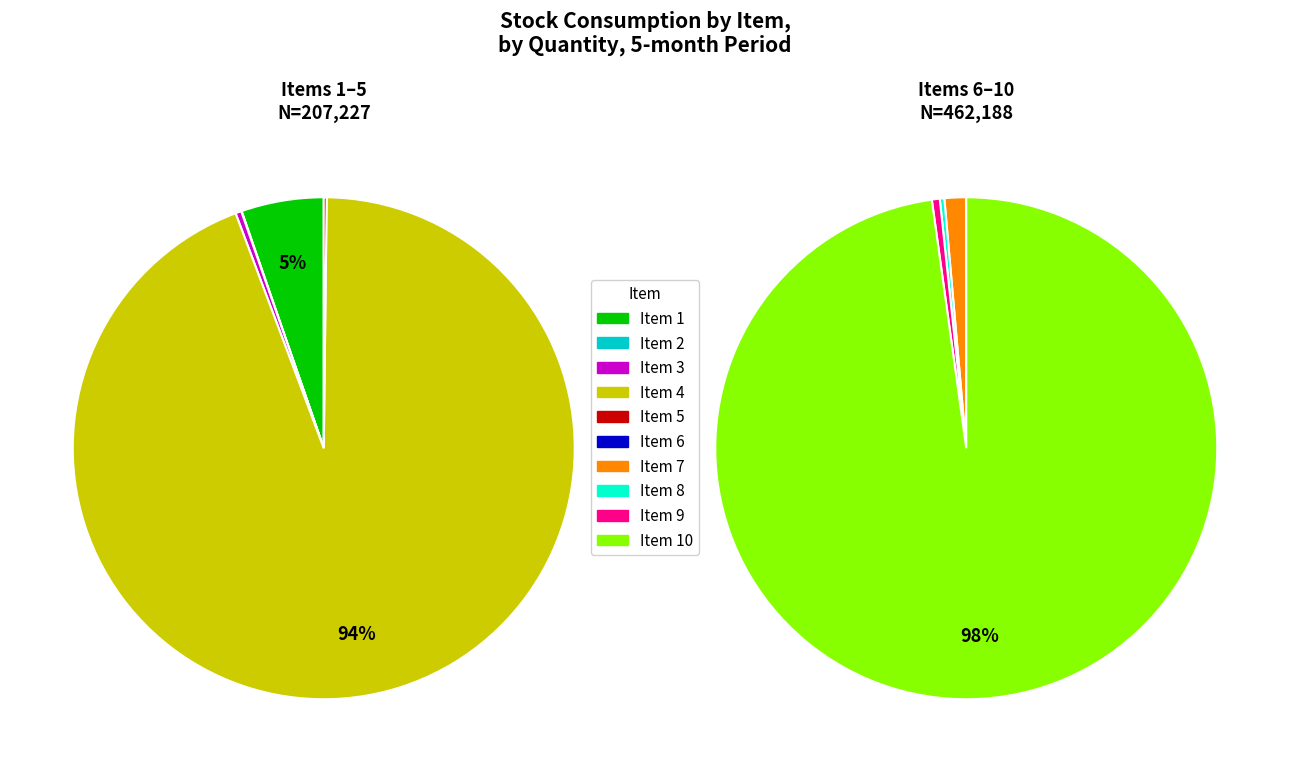

How many slices are in this pie chart?

10